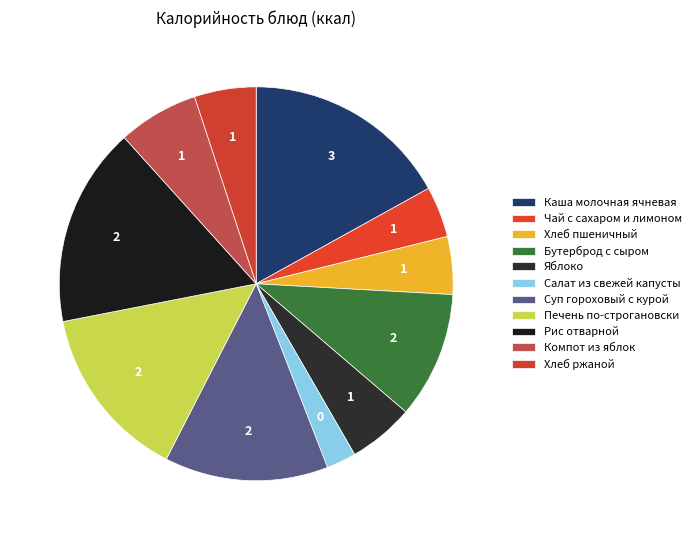

Combined, do Рис отварной and Суп гороховый с курой account for over 50%?

No